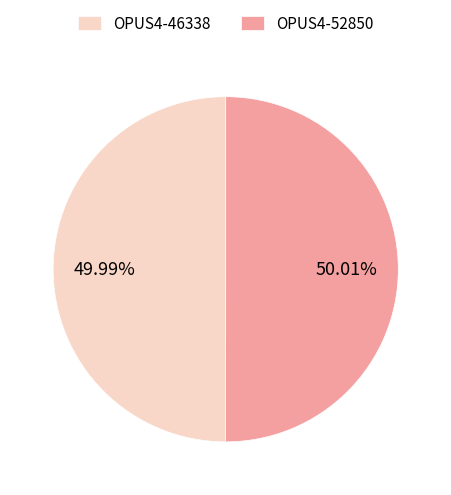

How many slices are in this pie chart?

2